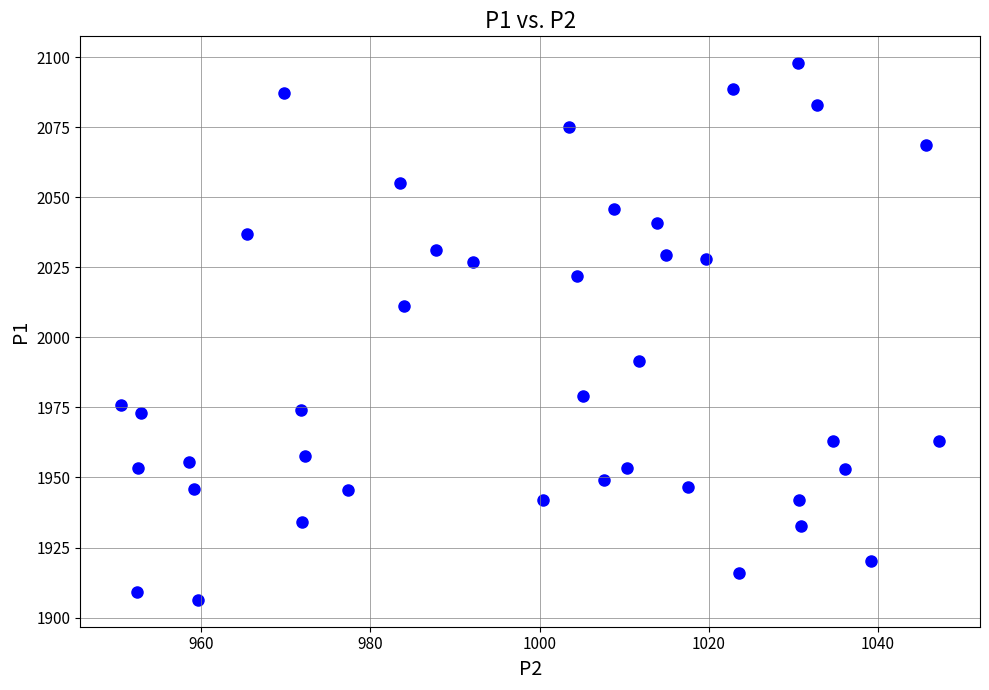

What is the range of X values (max minus min)?

96.7